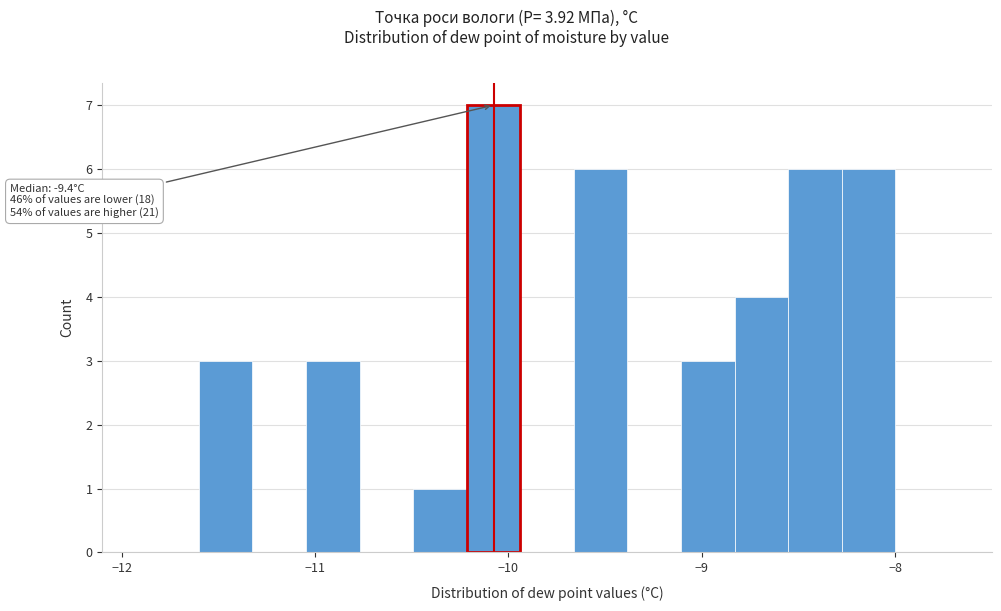

Read against the x-axis, roughly where is the centre of the tallest bar?

-10.1